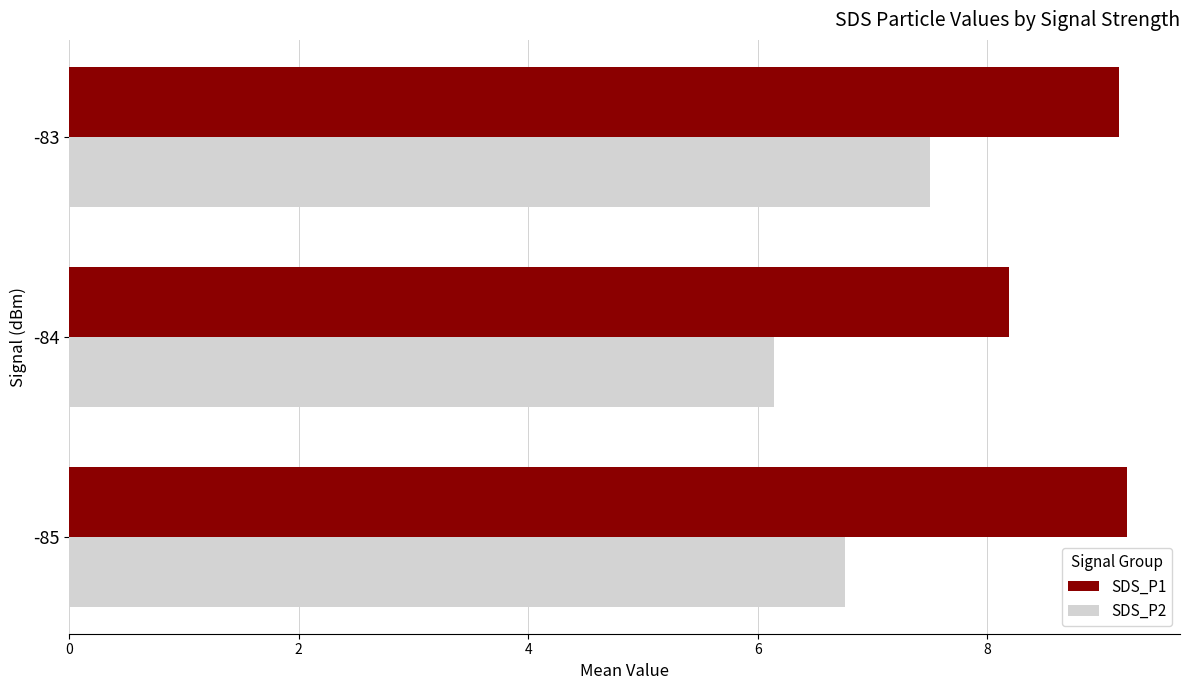

At how many categories does at least one series exceed 6?

3